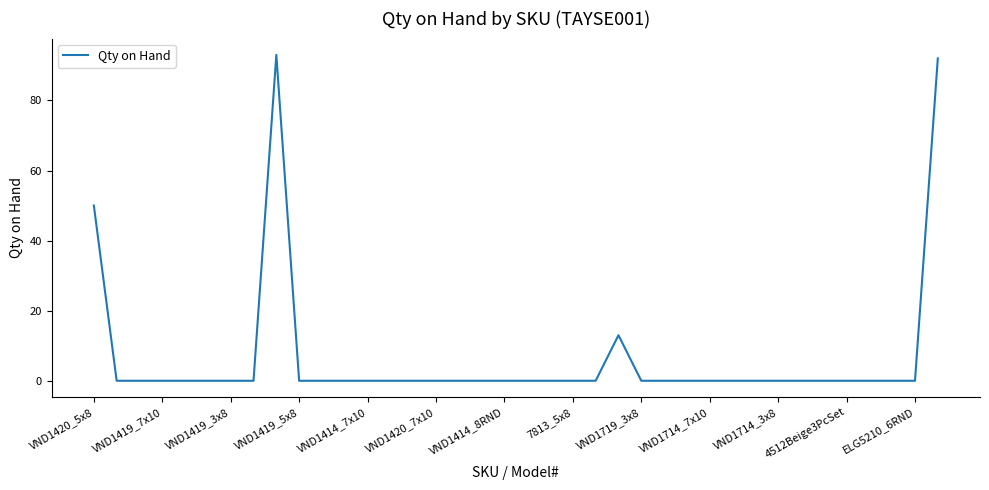

Is this an area chart (filled region under the line)?

No